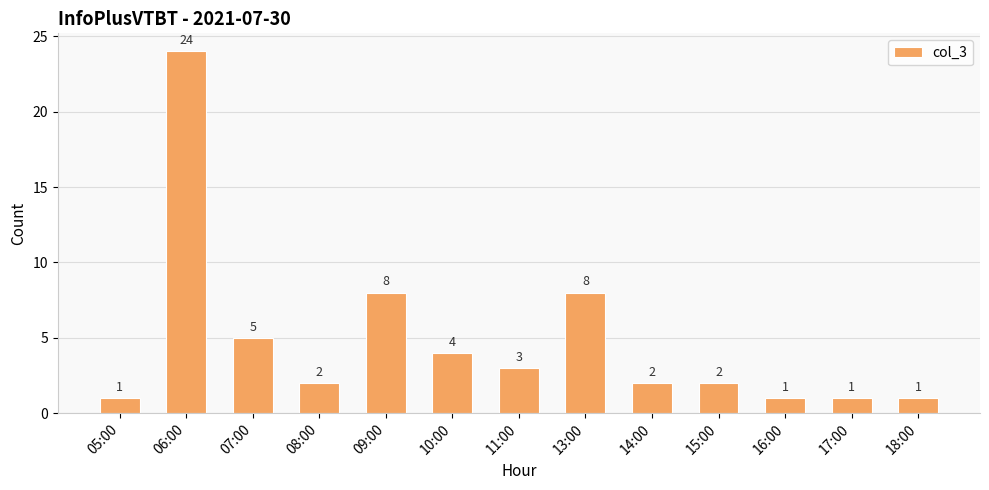

How many categories are shown in the chart?

13